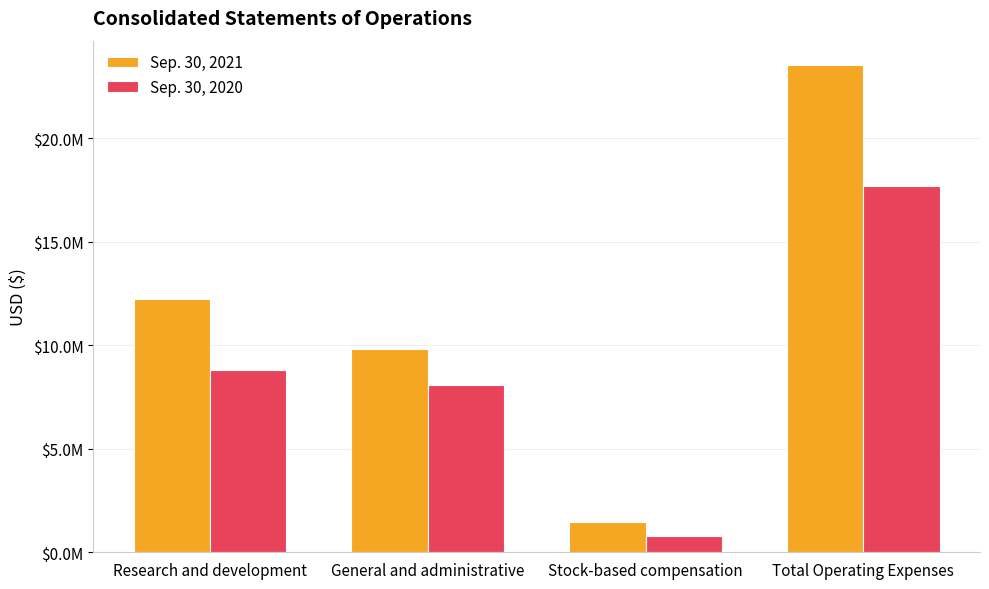

Which series has the largest total across all categories?

Sep. 30, 2021